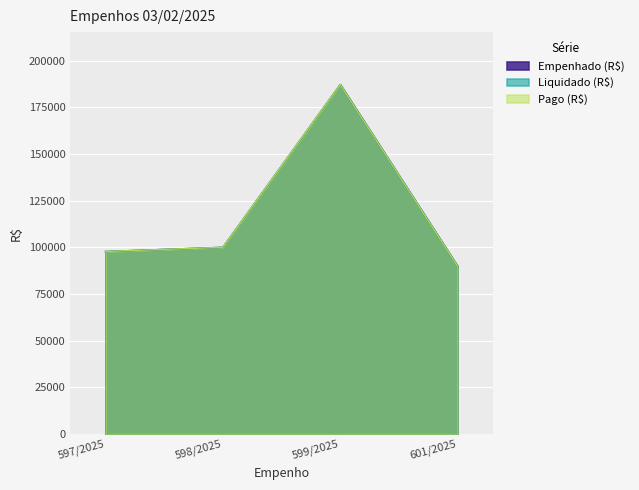

Between 598/2025 and 601/2025, which series saw the biggest shift?

Empenhado (R$)